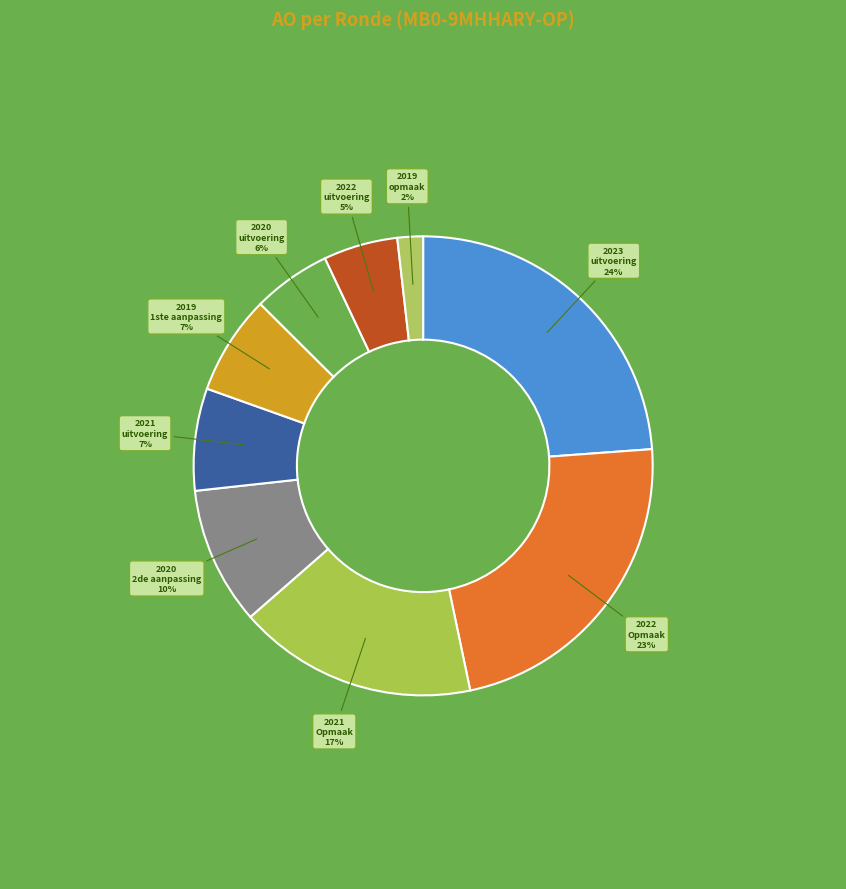

How many segments does this pie chart have?

9